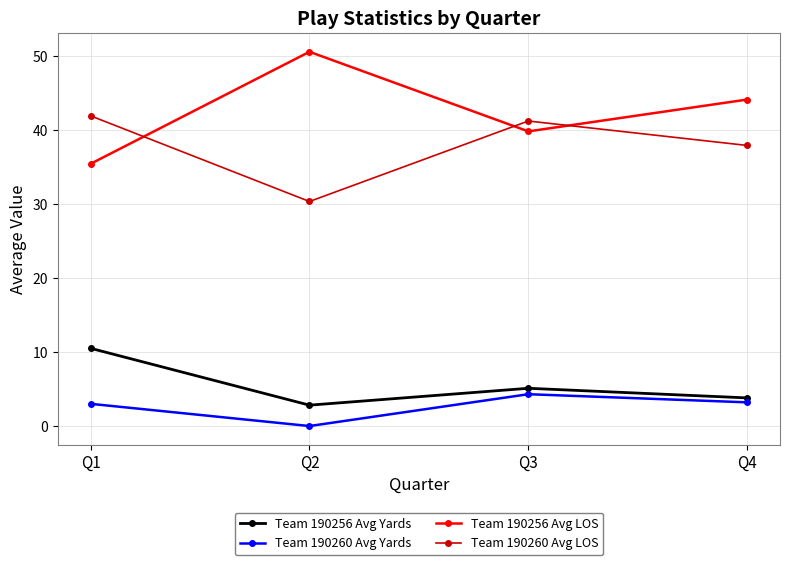

At which category does the chart reach its minimum across all series?

Q2